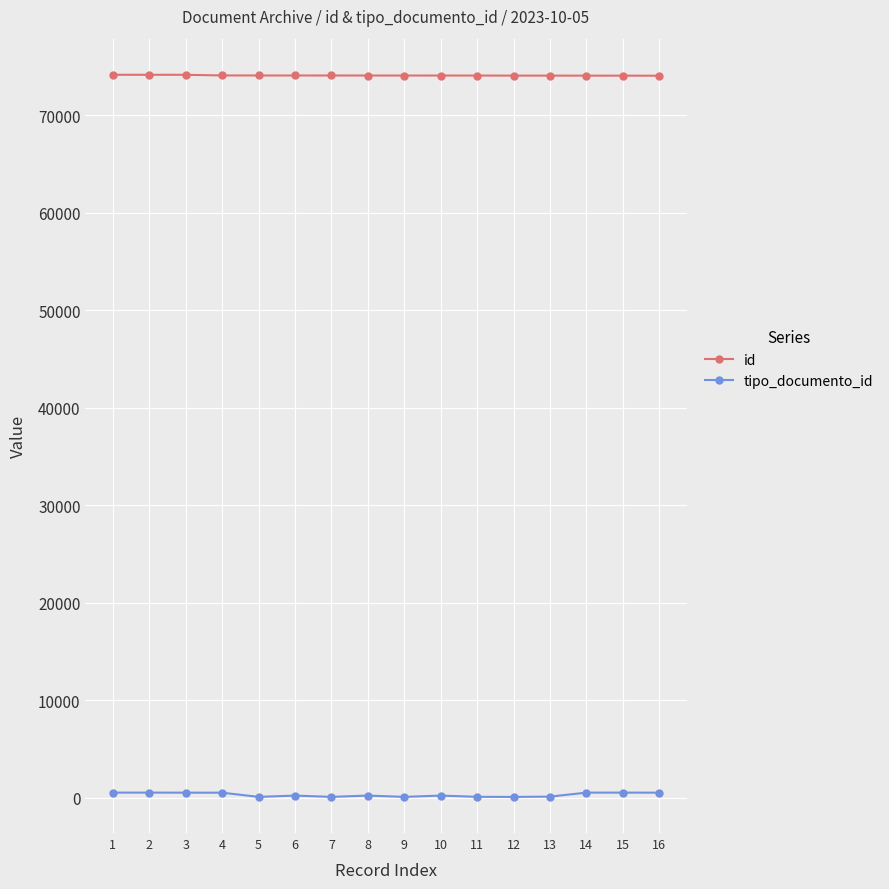

Read the id value at 14, to the nearest 10.

74080